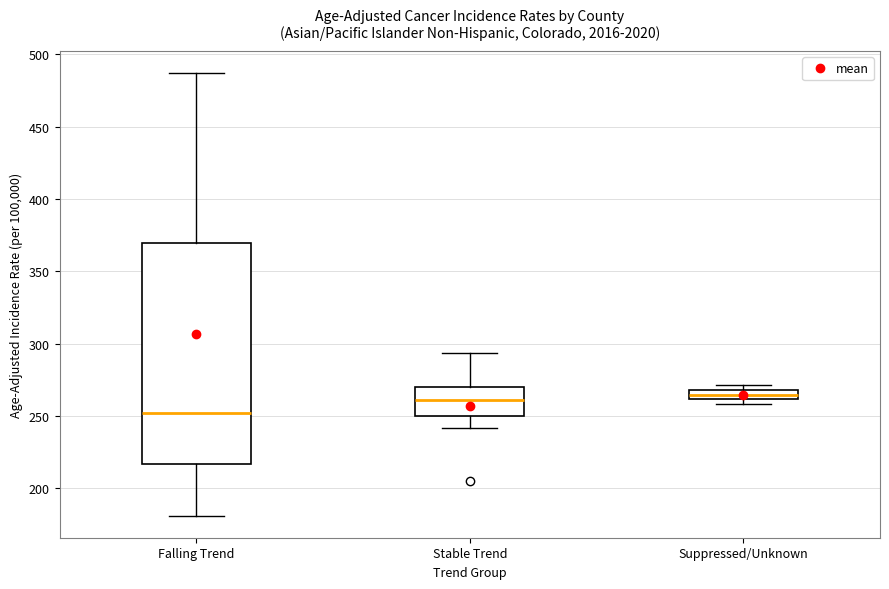

Which box has the lowest median line?

Falling Trend